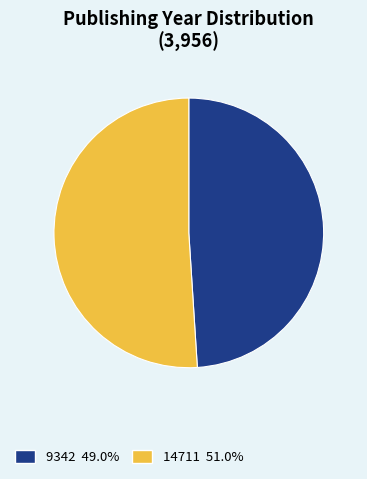

Rank the categories by value from lowest to highest.

9342, 14711